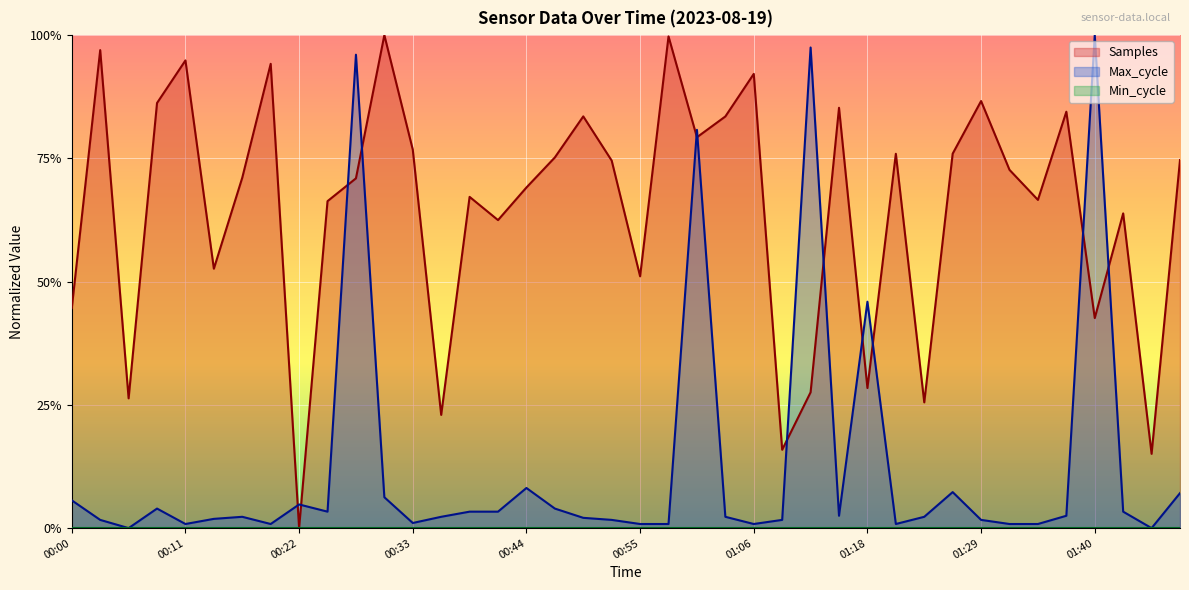

How many times do Samples and Max_cycle cross each other?

12